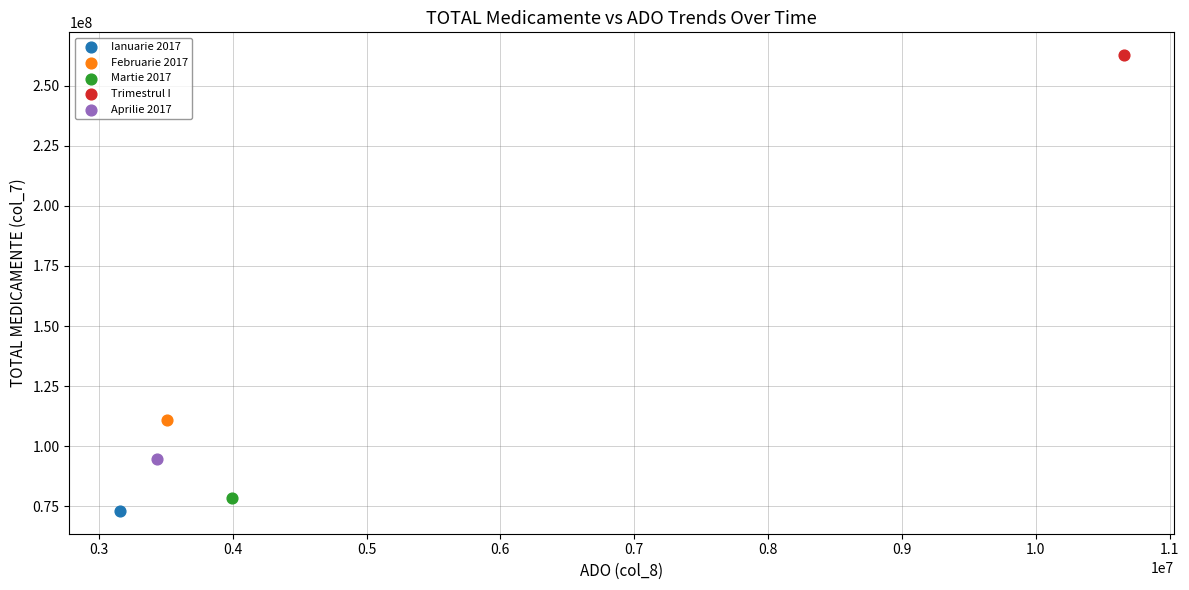

What are all the series names shown in the legend?

Ianuarie 2017, Februarie 2017, Martie 2017, Trimestrul I, Aprilie 2017